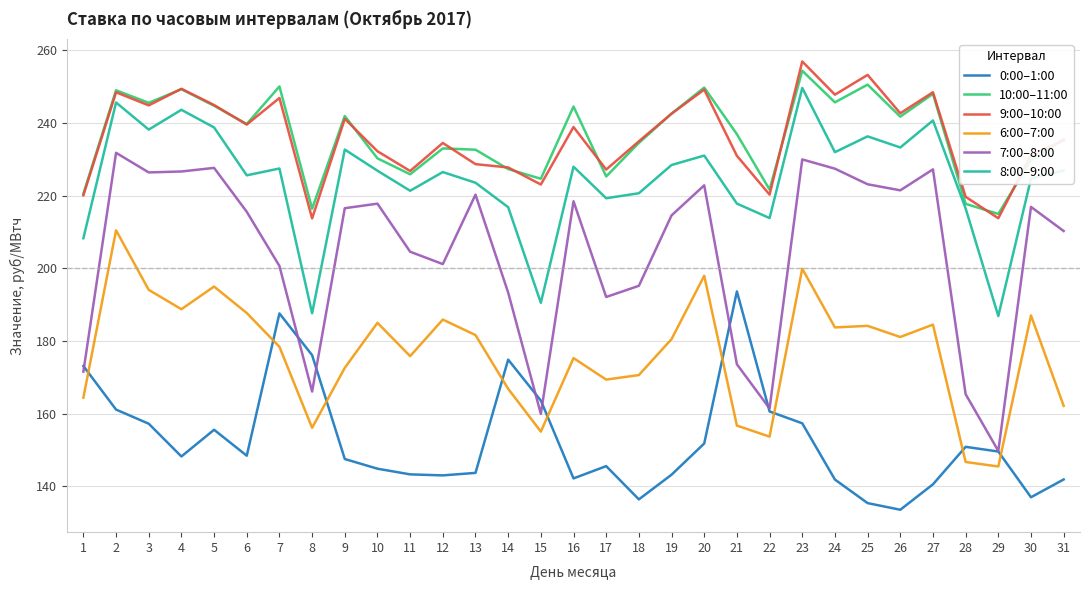

What is the spread (max minus min) of values at 23?

99.6